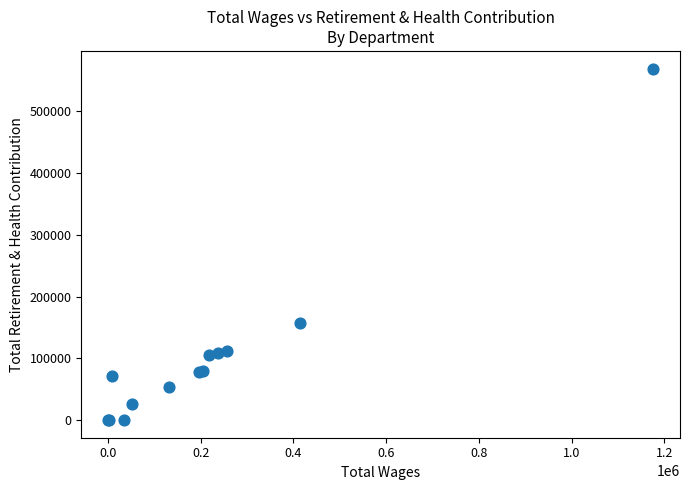

What Y value in the scatter plot is closest to 284422?

156528